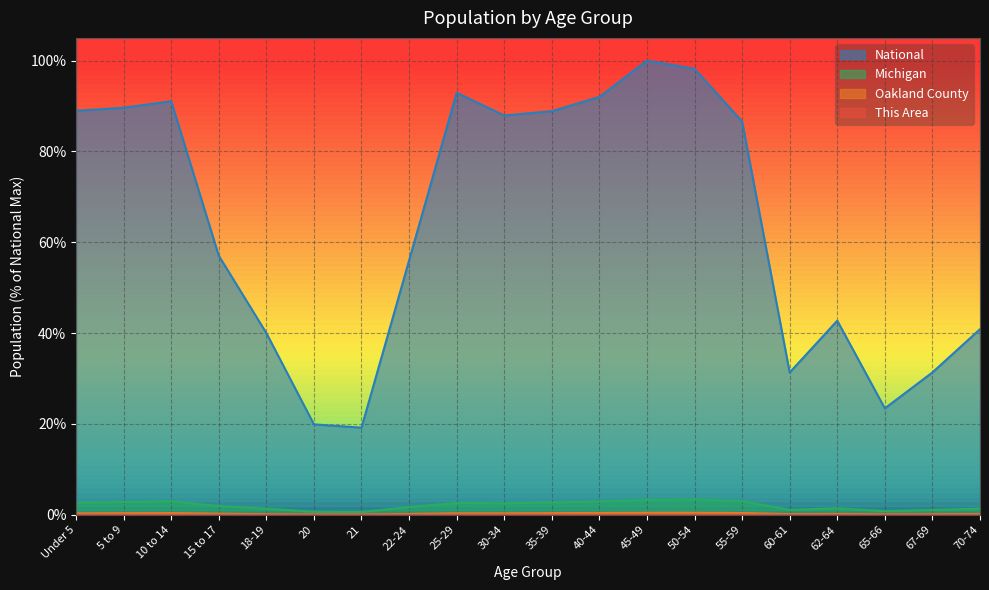

How many categories are shown in the chart?

20